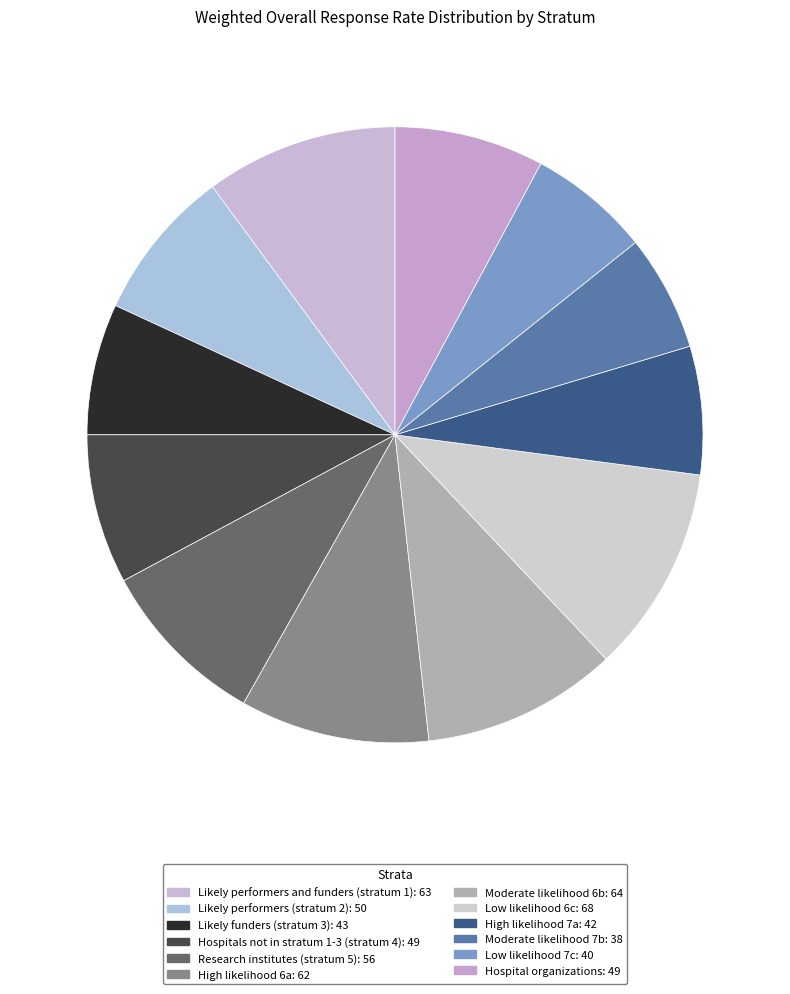

Do Likely performers (stratum 2) and High likelihood 7a together represent more than half of the pie?

No